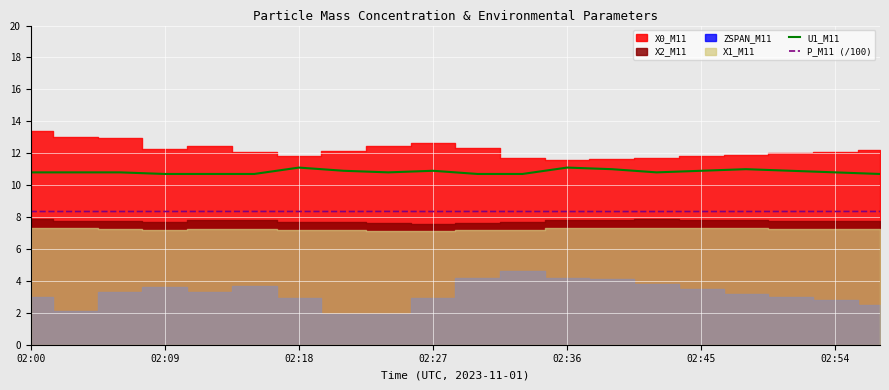

True or false: P_M11 (/100) has a value of 11.7 at 02:54.

False